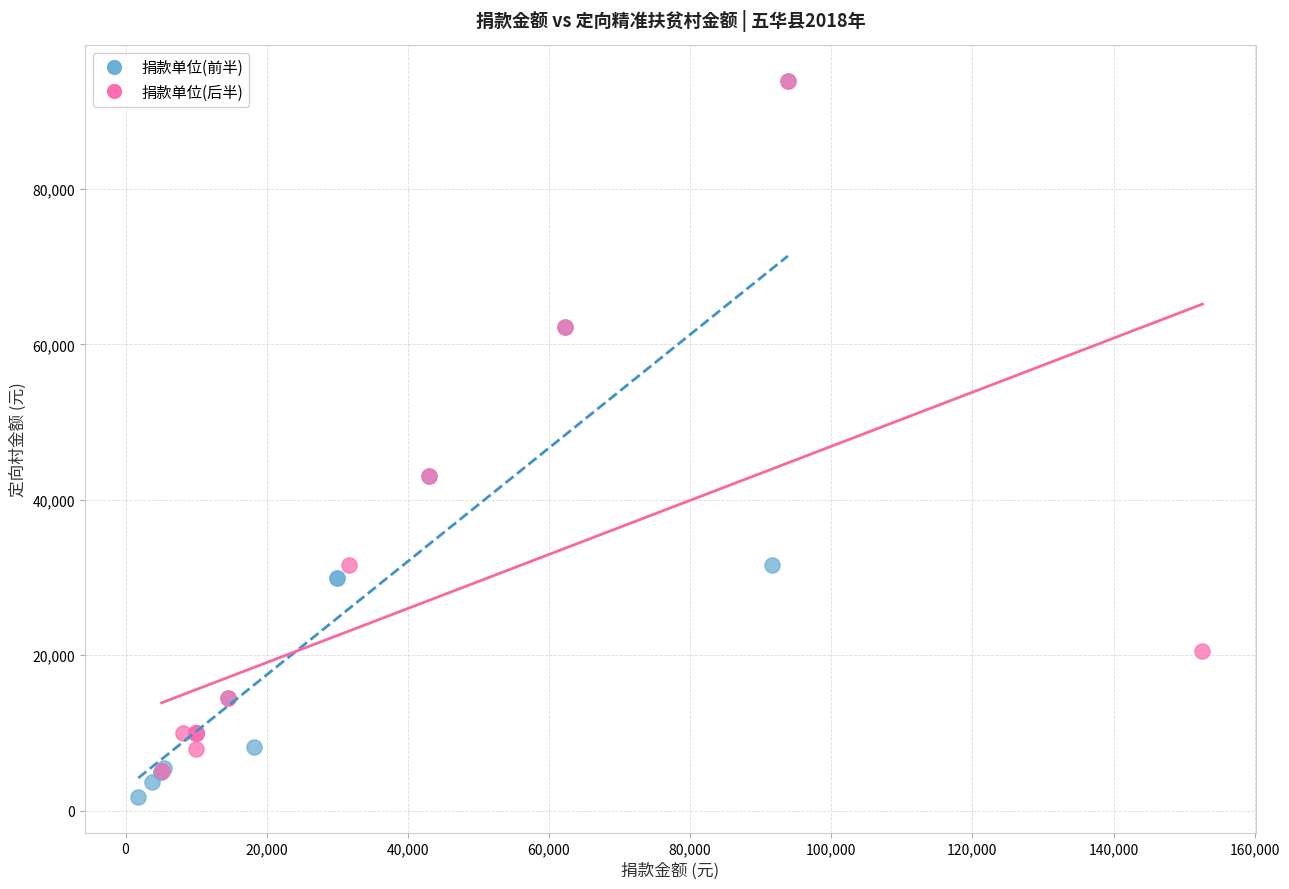

Which series has the widest spread of Y values?

捐款单位(前半)